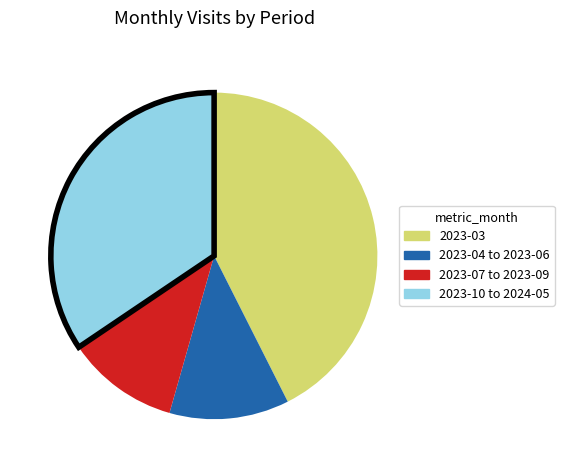

Rank the categories by value from highest to lowest.

2023-03, 2023-10 to 2024-05, 2023-04 to 2023-06, 2023-07 to 2023-09